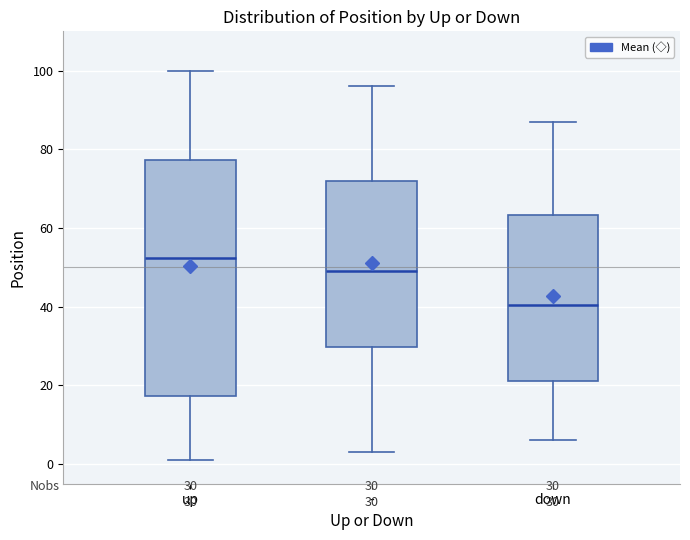

Which box has the highest median line?

up